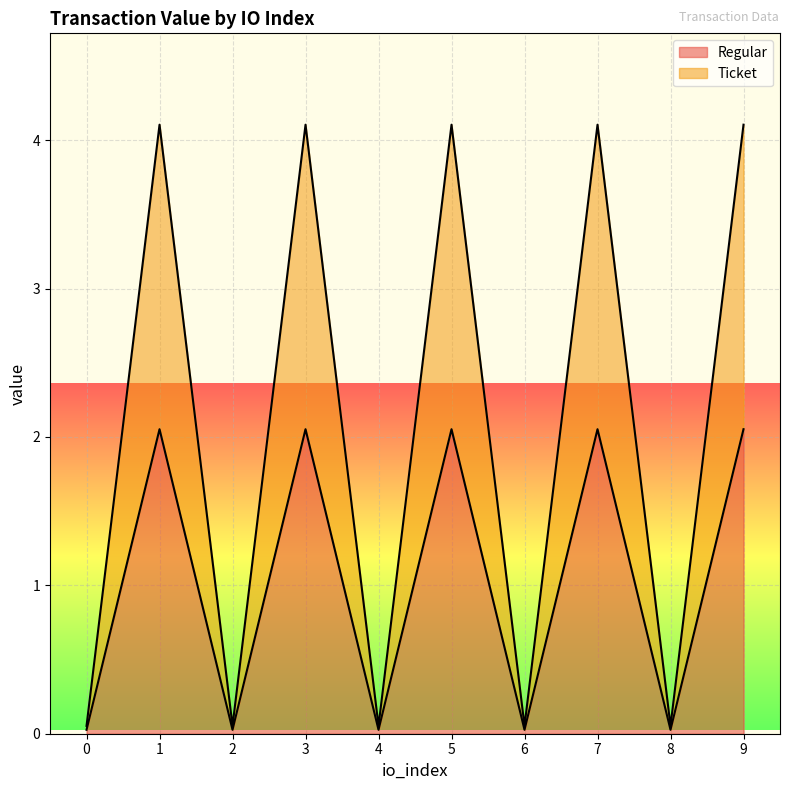

What is the difference between the maximum and second lowest values in the Ticket series?

4.1